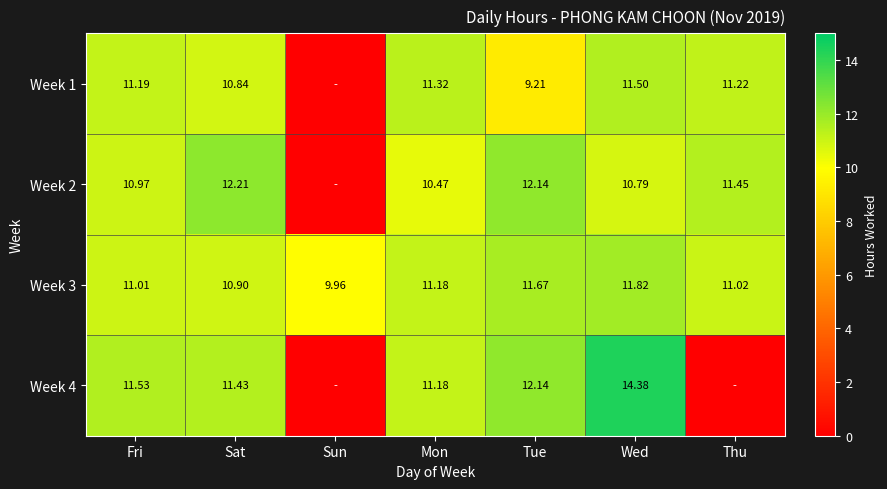

What is the average value of the Week 3 series?

11.1